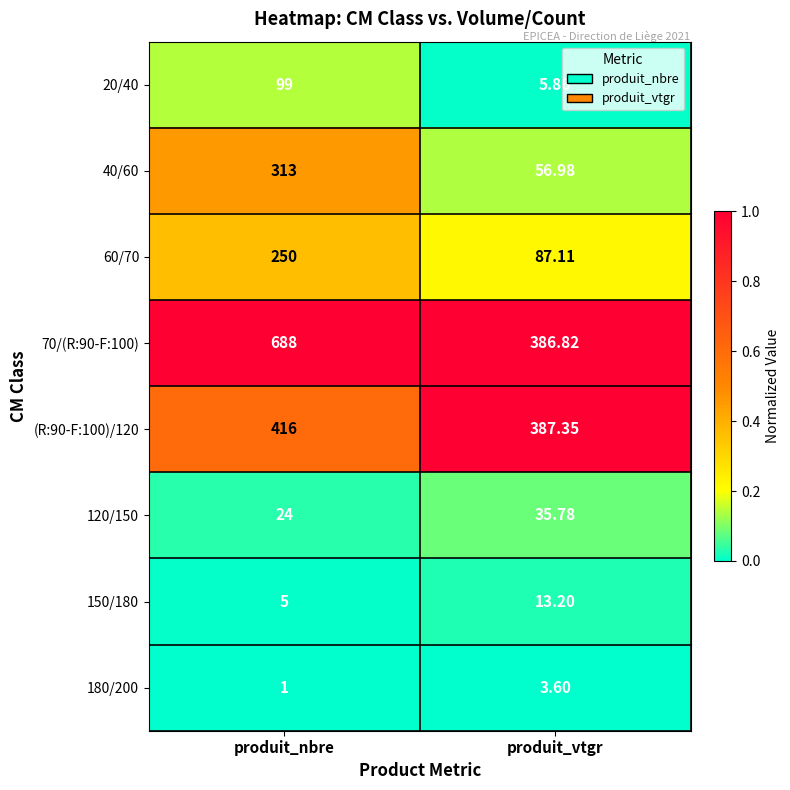

Which series has the largest range (max minus min)?

70/(R:90-F:100)